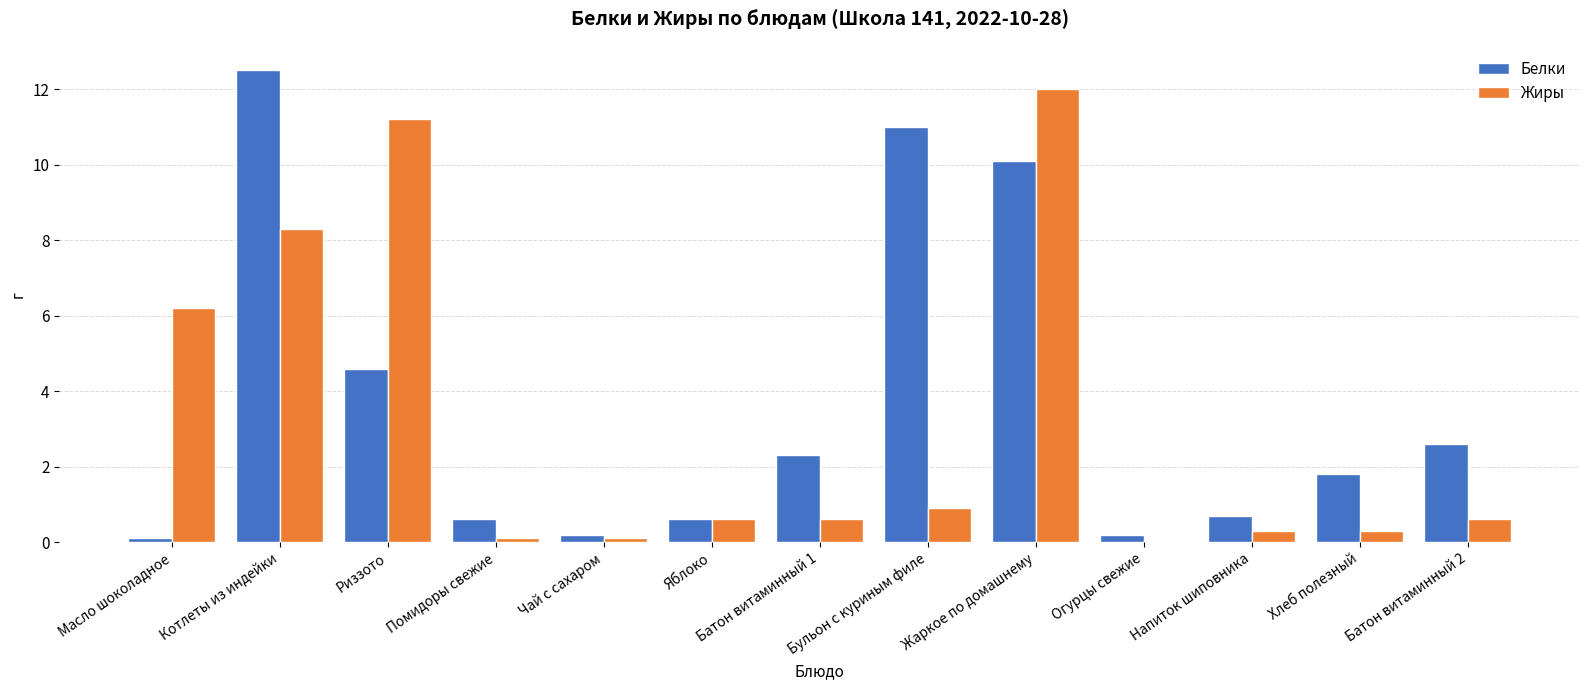

What is the spread (max minus min) of values at Напиток шиповника?

0.4